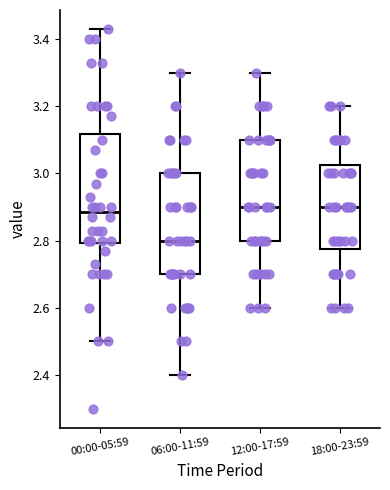

Where is the upper edge of the box for 06:00-11:59 on the y-axis? The values are not printed on the chart, so give them approximately, as read against the axis.

3.00